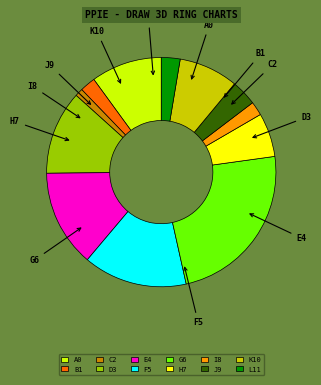

Is there a majority slice in this chart?

No